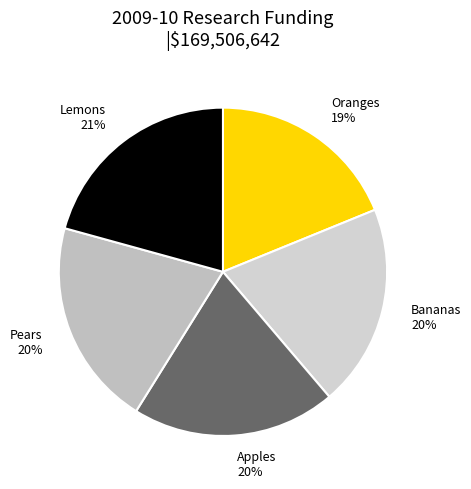

How many slices are in this pie chart?

5